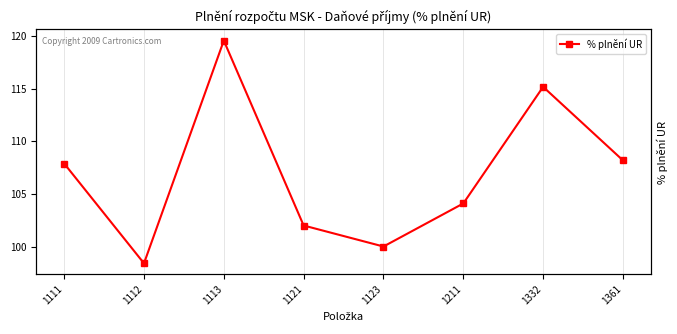

What is the greatest value displayed?

119.6